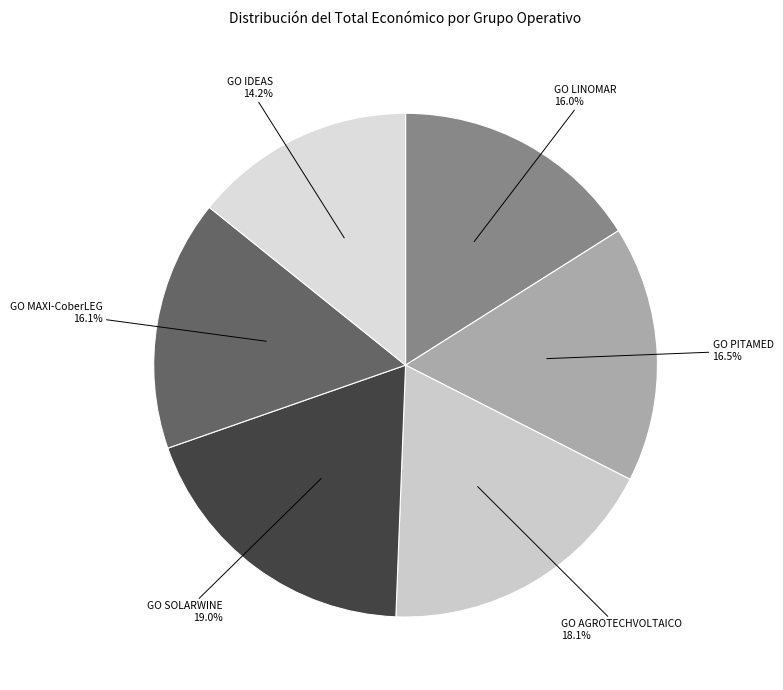

Count the number of slices in the pie.

6